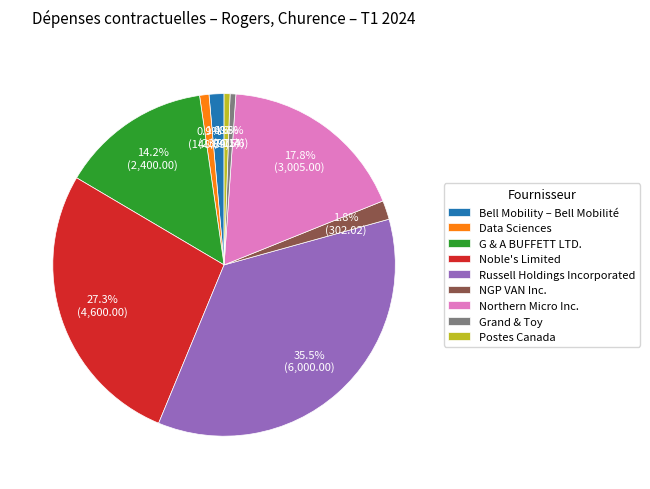

What is the ratio of the value at NGP VAN Inc. to the value at G & A BUFFETT LTD.?

0.1